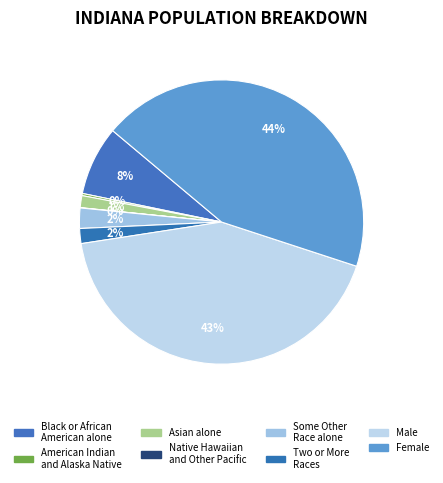

How much of the chart is everything except Native Hawaiian and Other Pacific?

100.0%